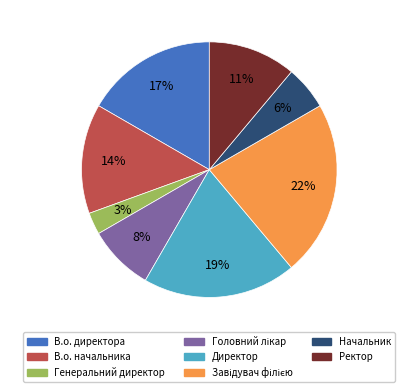

Is there any slice that represents more than half of the pie?

No